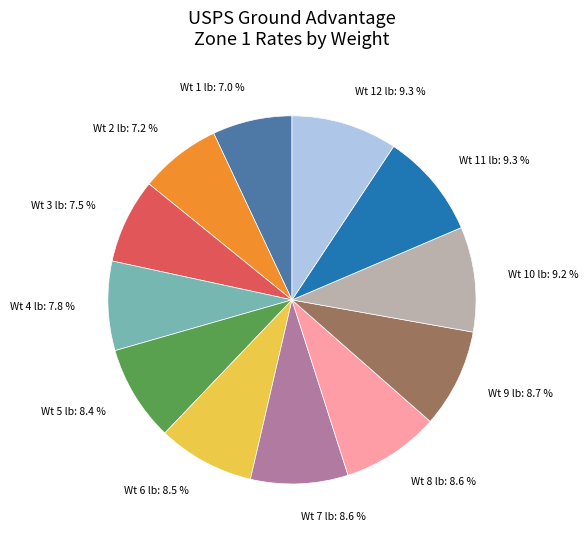

How many segments does this pie chart have?

12